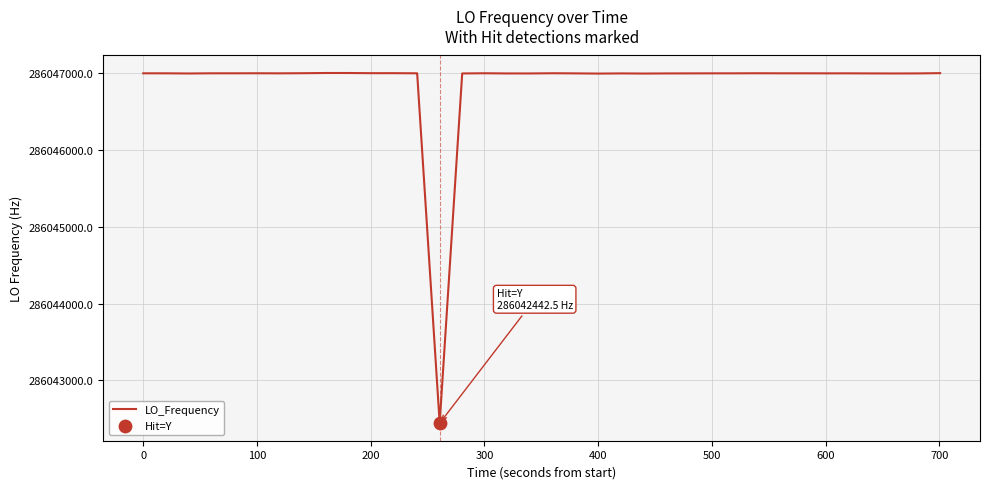

What is the minimum value shown in the chart?

286042442.5